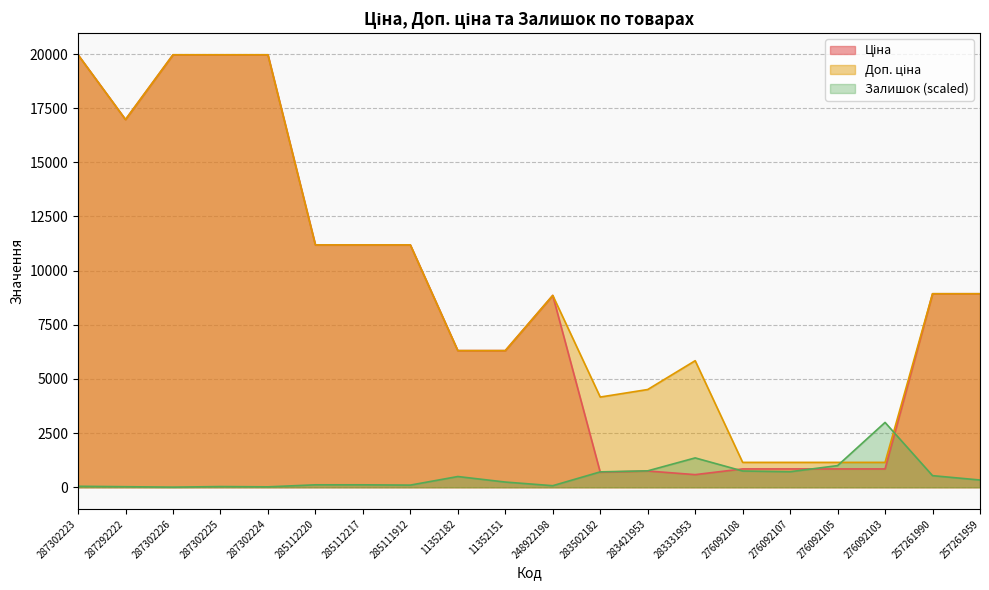

Reading left to right, extract all data points from this chart.

Ціна: 287302223=19964.2	287292222=16976.3	287302226=19964.2	287302225=19964.2	287302224=19964.2	285112220=11188.2	285112217=11188.2	285111912=11188.2	11352182=6308.8	11352151=6308.8	248922198=8856.7	283502182=694.3	283421953=752.2	283331953=584.4	276092108=848.4	276092107=848.4	276092105=848.4	276092103=848.4	257261990=8934.1	257261959=8934.1
Доп. ціна: 287302223=19964.2	287292222=16976.3	287302226=19964.2	287302225=19964.2	287302224=19964.2	285112220=11188.2	285112217=11188.2	285111912=11188.2	11352182=6308.8	11352151=6308.8	248922198=8856.7	283502182=4165.6	283421953=4513.3	283331953=5843.9	276092108=1149.7	276092107=1149.7	276092105=1149.7	276092103=1149.7	257261990=8934.1	257261959=8934.1
Залишок: 287302223=47.0	287292222=26.9	287302226=6.7	287302225=33.6	287302224=20.1	285112220=114.1	285112217=114.1	285111912=100.7	11352182=496.9	11352151=241.7	248922198=73.9	283502182=711.7	283421953=758.7	283331953=1356.3	276092108=752.0	276092107=718.4	276092105=1000.4	276092103=2994.6	257261990=537.2	257261959=335.7